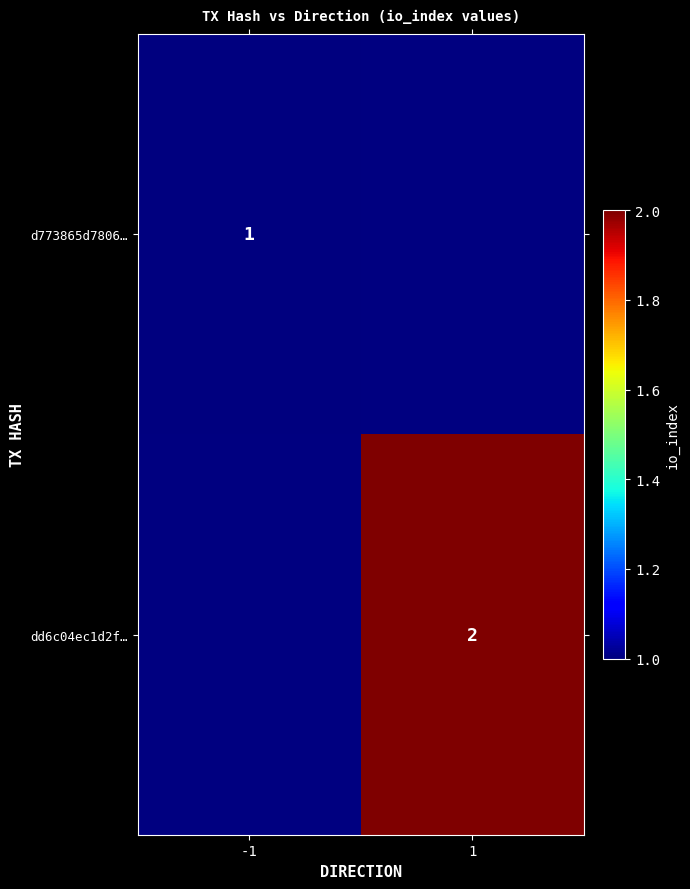

Is the value of d773865d7806… at -1 greater than the value of dd6c04ec1d2f… at 1?

No